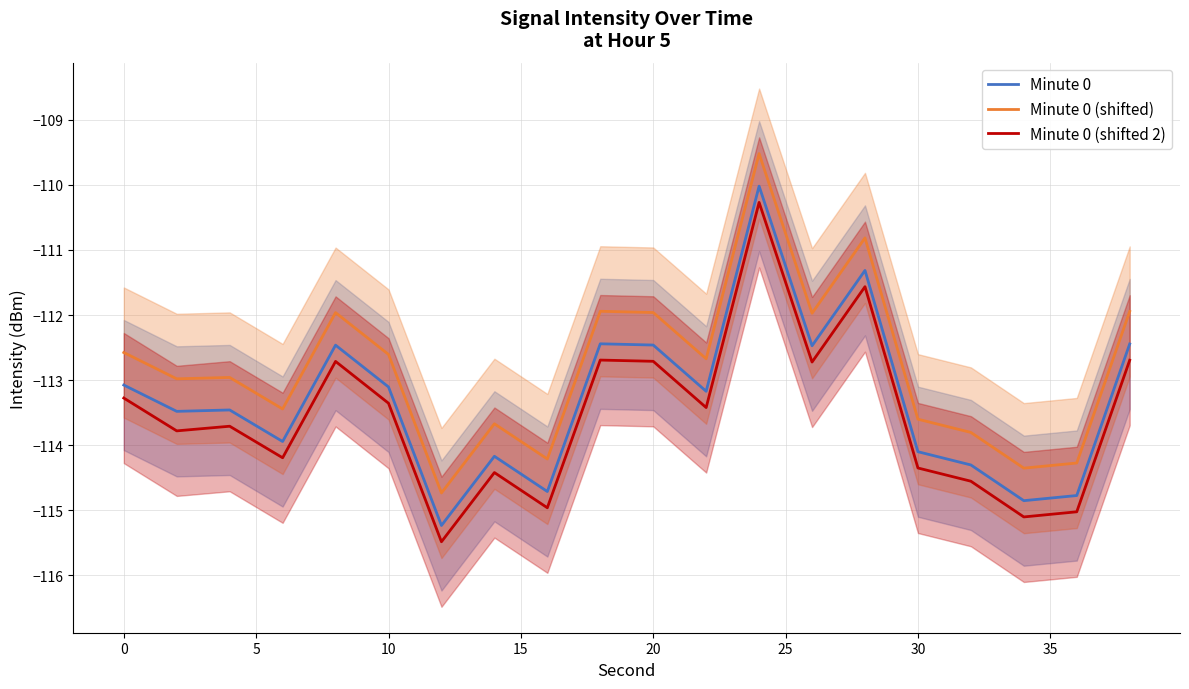

The value of Minute 0 (shifted) at 20 is -112.0. True or false?

True